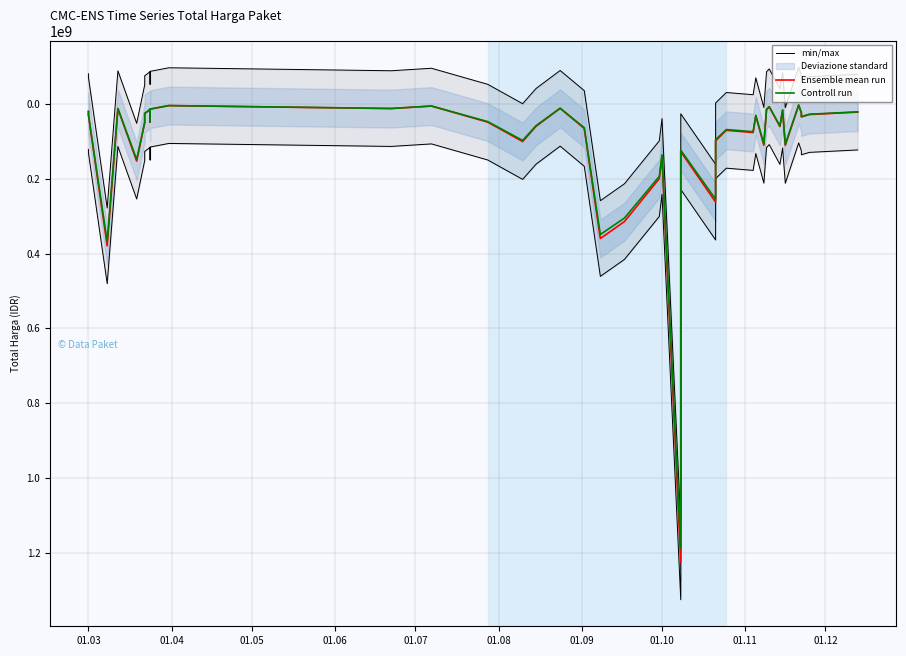

What position from the left is 01.05?

3